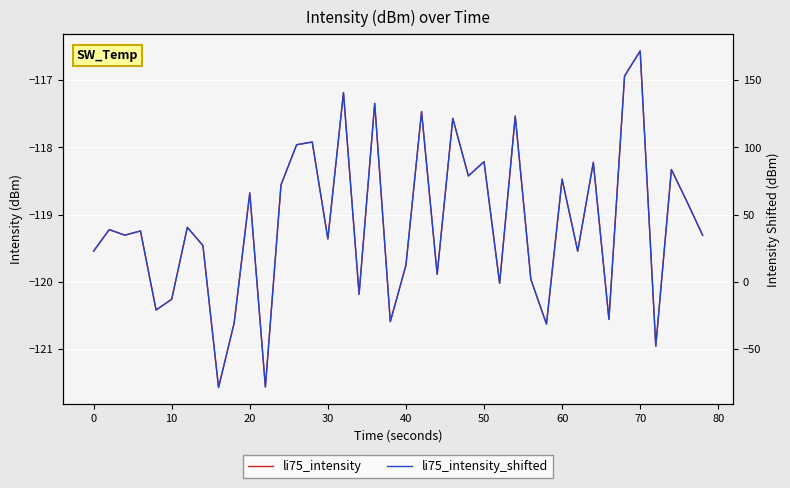

What is the difference between the second highest and minimum values in the li75_intensity series?

4.6